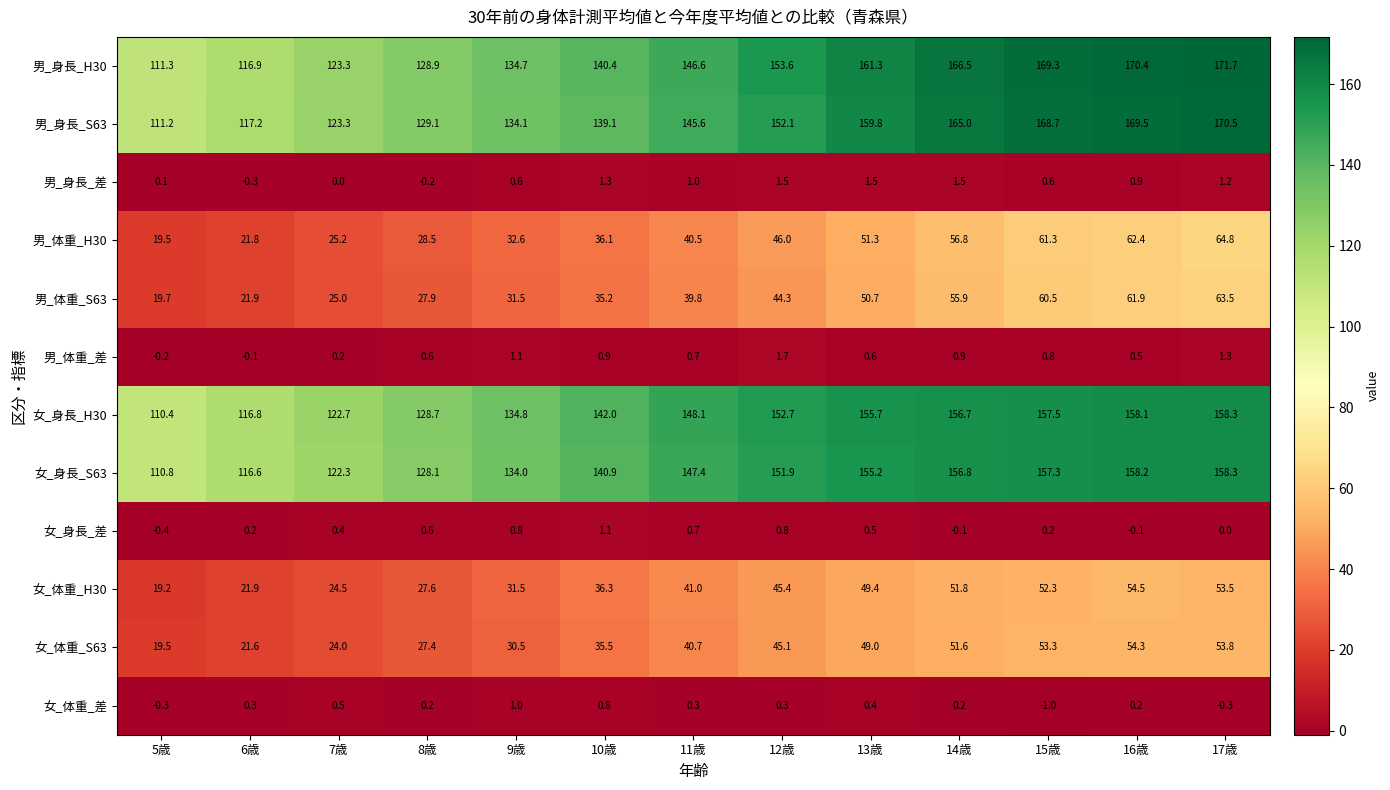

Which series has the largest total across all categories?

男_身長_H30